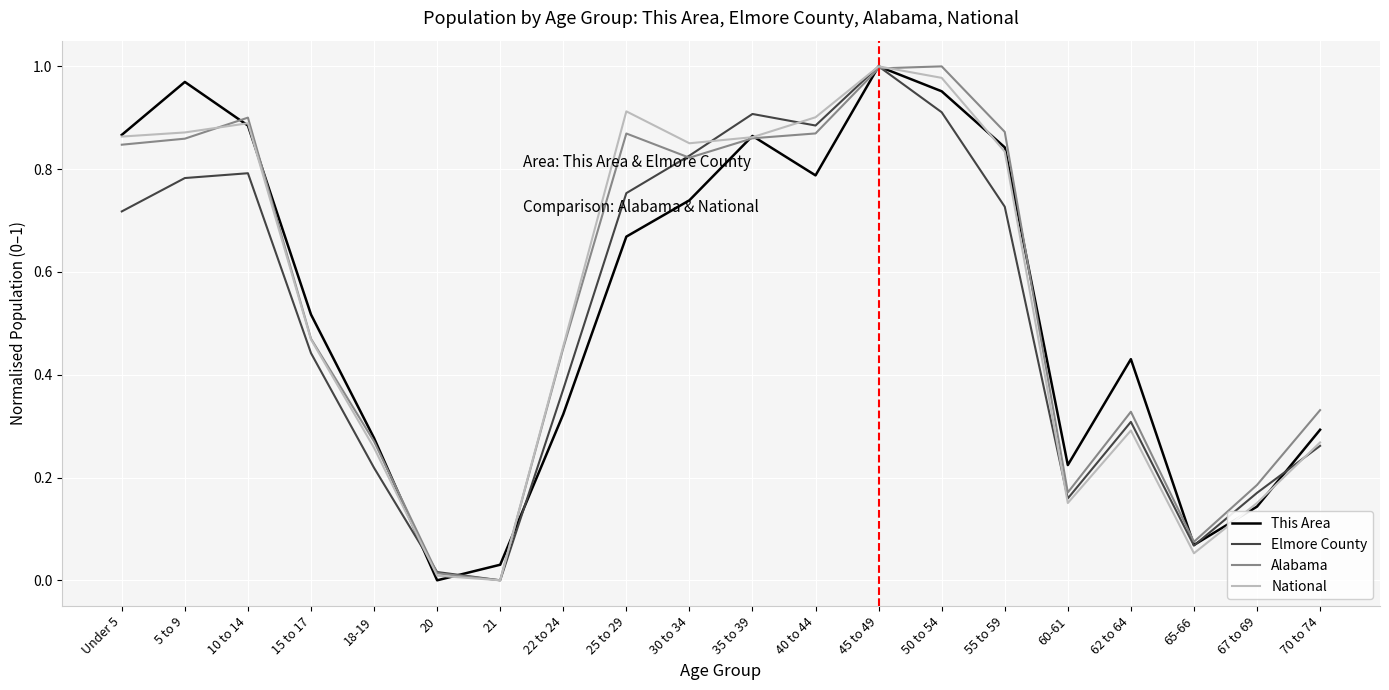

The Elmore County series shows 1.0 at 45 to 49. True or false?

True